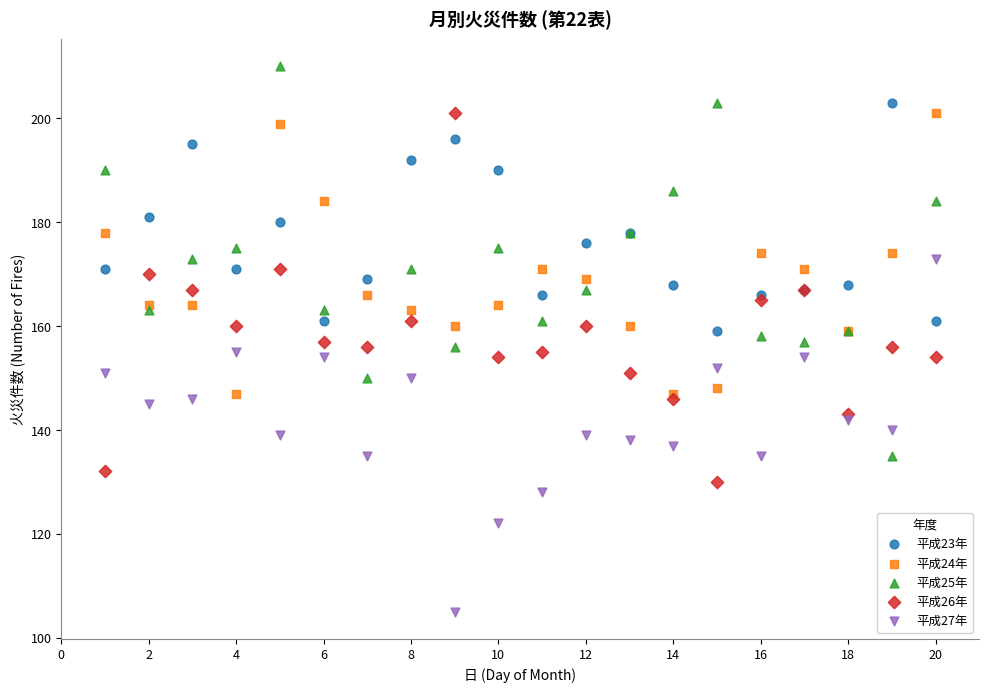

Which series contains the highest Y value?

平成25年